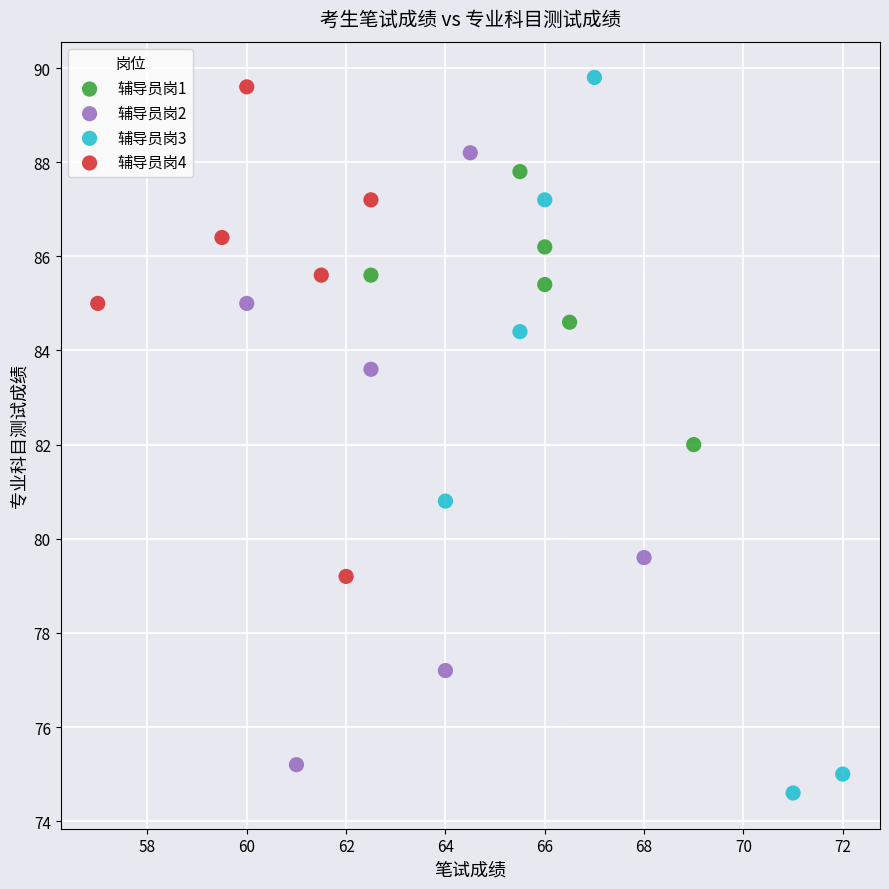

Which series reaches the maximum Y coordinate?

辅导员岗3